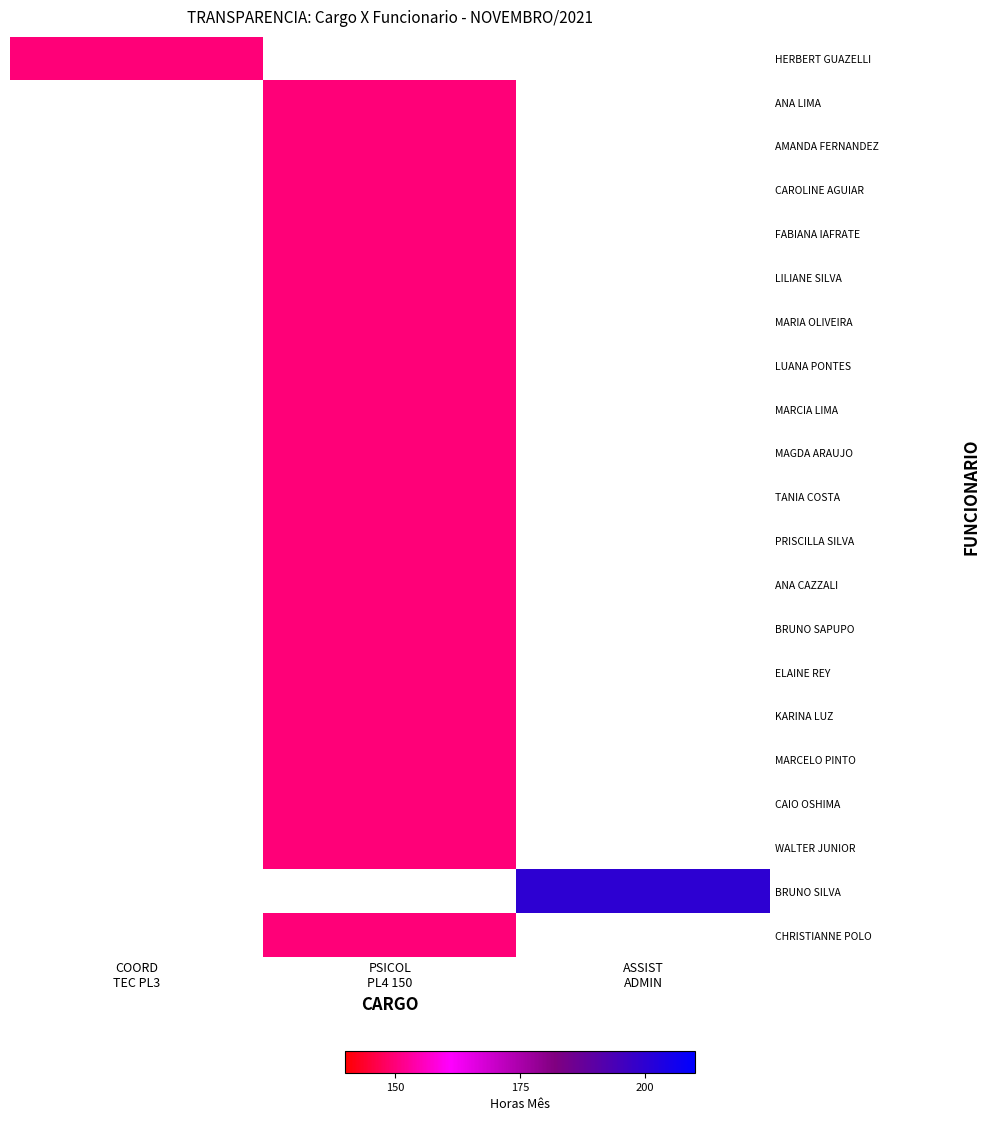

Between ASSIST
ADMIN and PSICOL
PL4 150, which is larger?

PSICOL
PL4 150